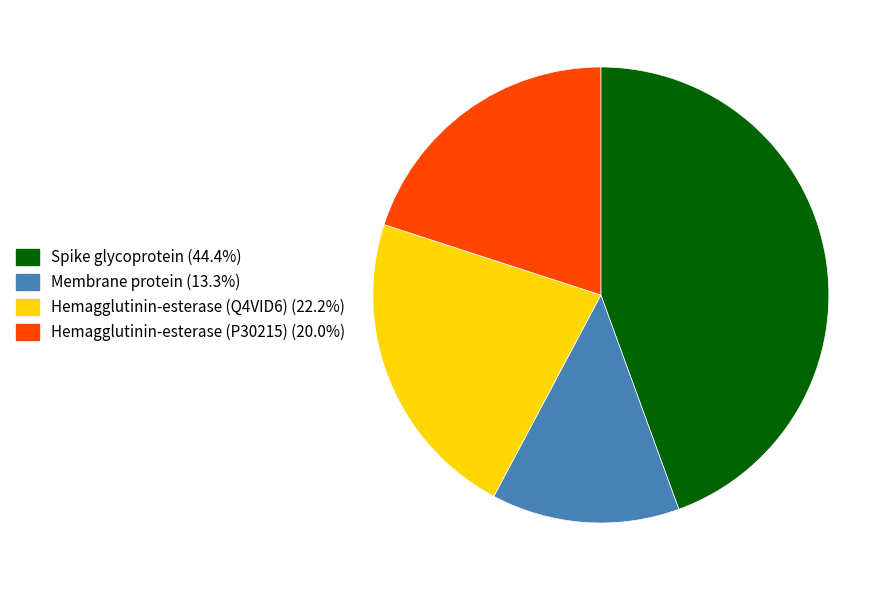

Is the sum of Hemagglutinin-esterase (Q4VID6) and Spike glycoprotein greater than half?

Yes